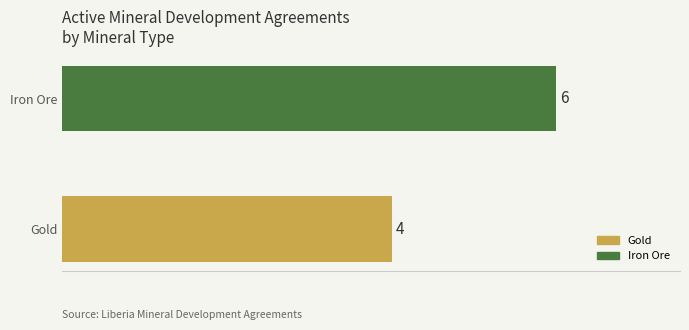

Read the value at Gold.

4